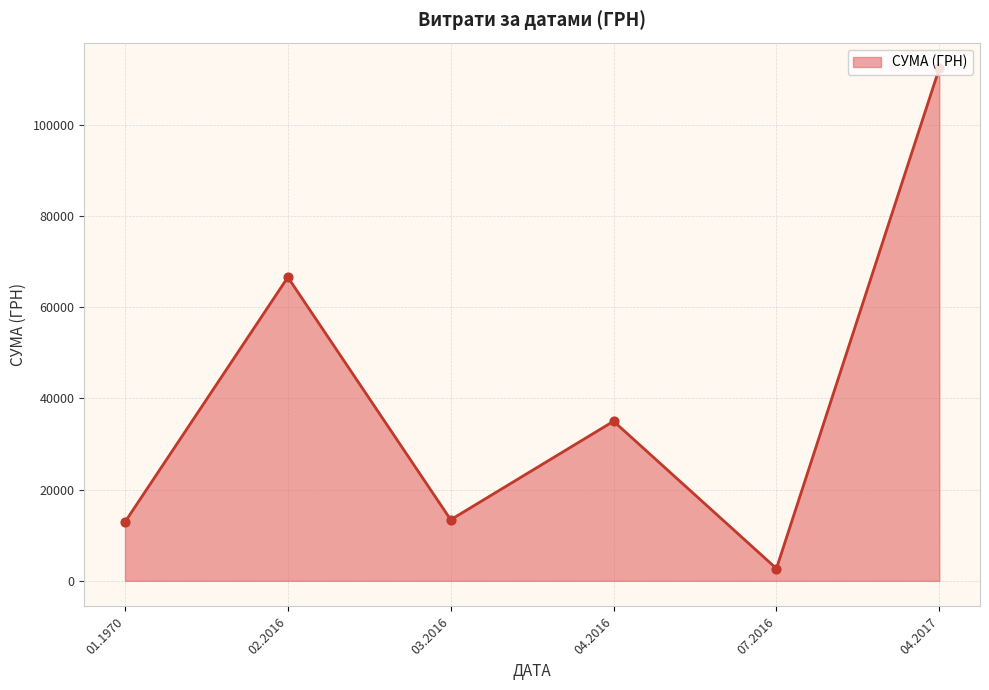

What is the change in value from 03.2016 to 04.2016?

+21593.7